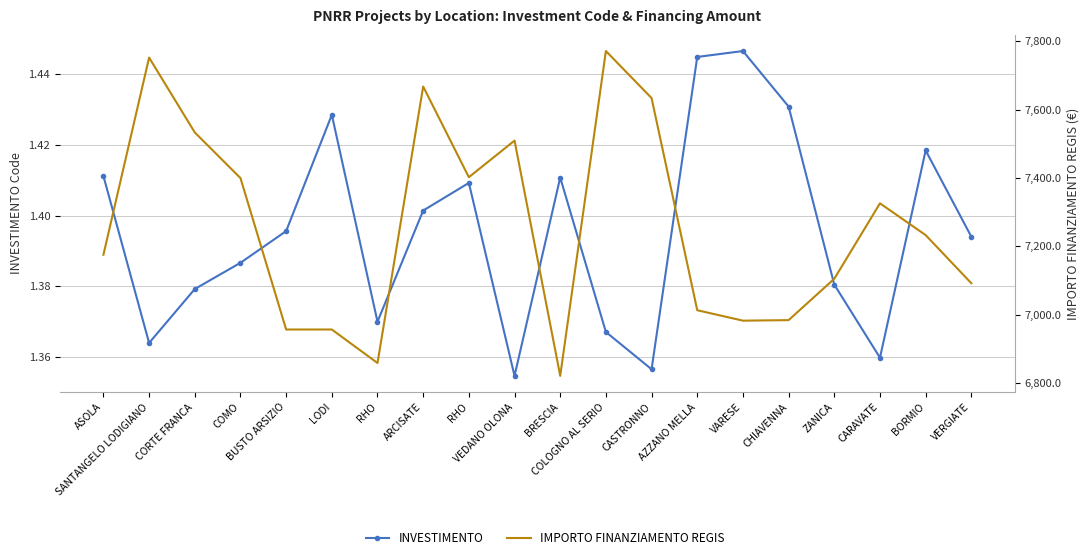

What is the value of the INVESTIMENTO point at the 7th from the left?

1.4